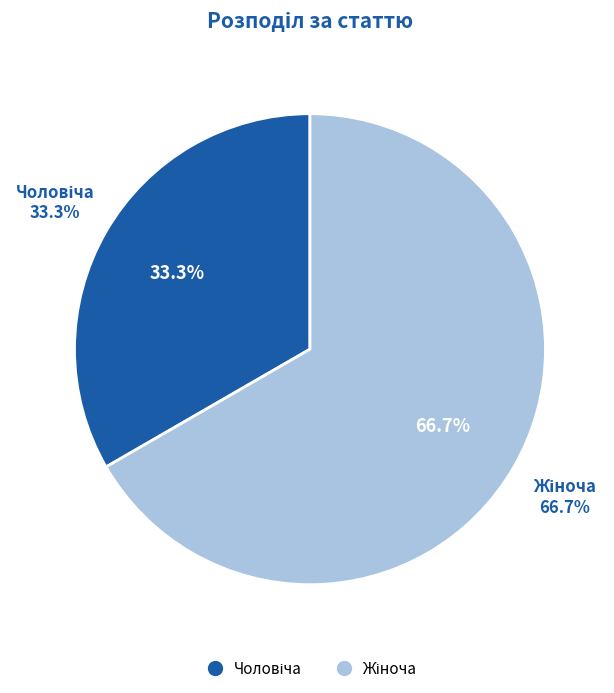

To the nearest percent, what is the difference between the largest and smallest slice percentages?

33%